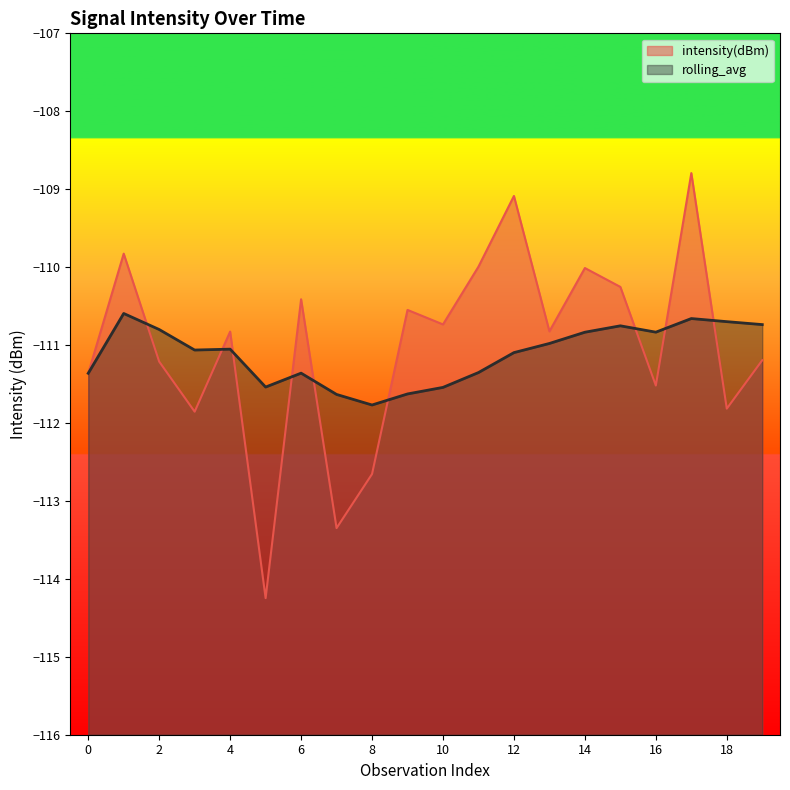

What is the lowest value of the rolling_avg series?

-111.8